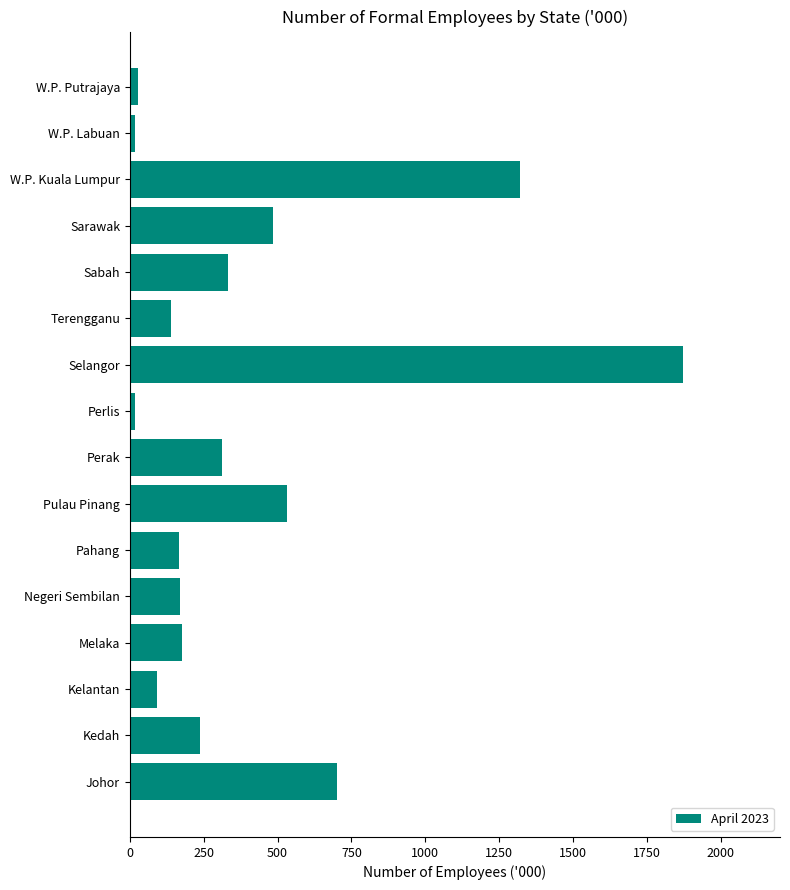

What is the difference between the maximum and minimum values?

1855.8